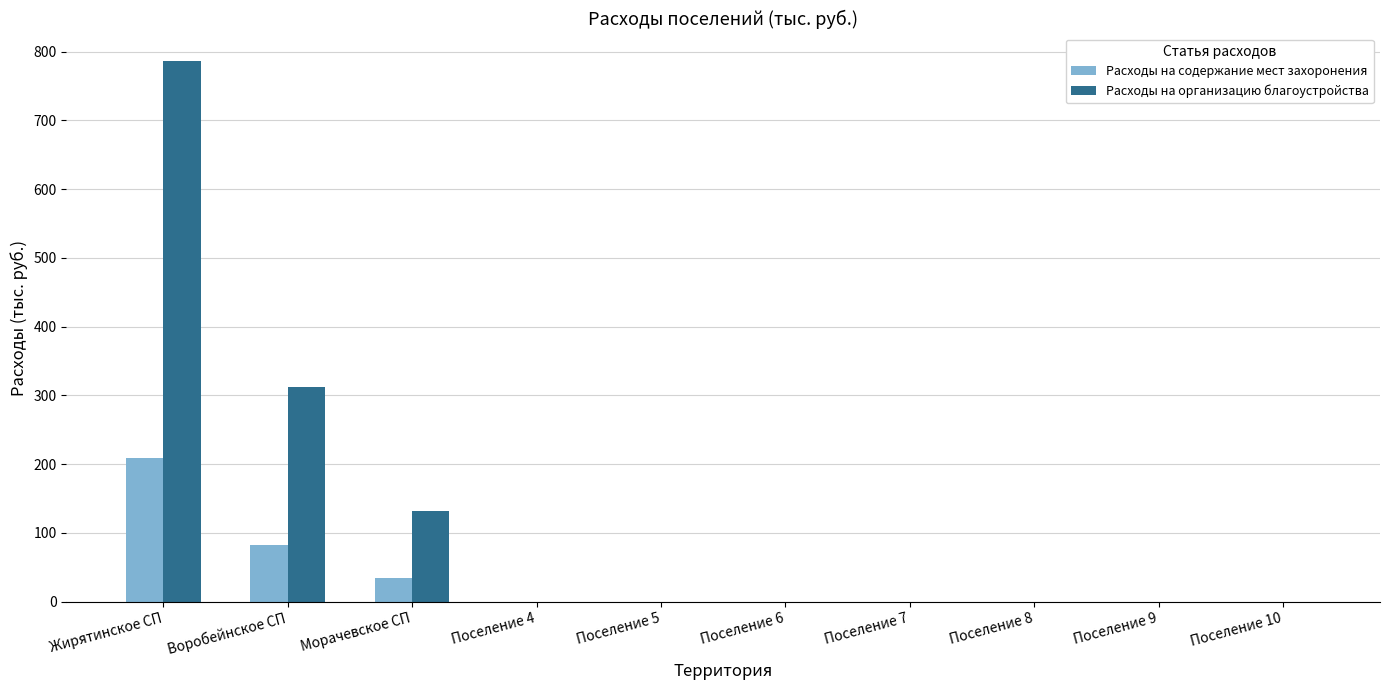

Is it true that Расходы на содержание мест захоронения equals 0.0 at Поселение 5?

True